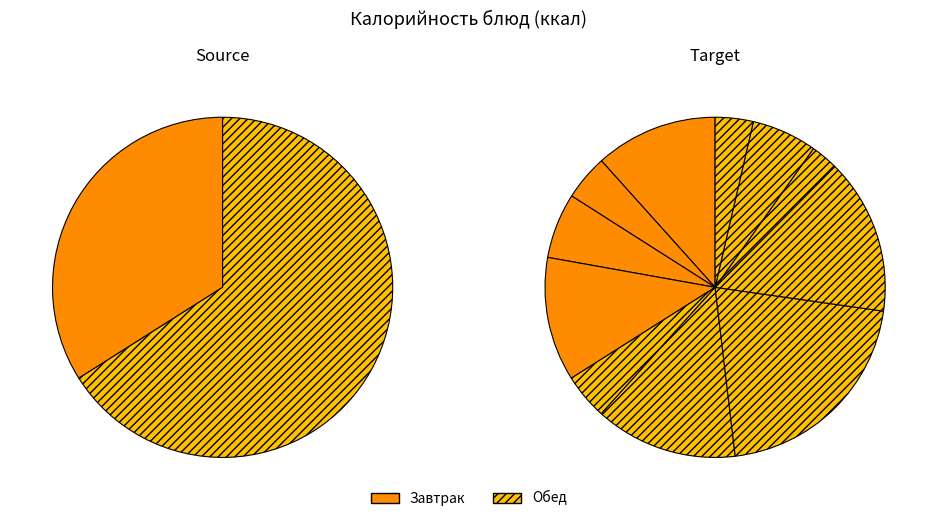

To the nearest percent, what is the difference between the largest and smallest slice percentages?

18%